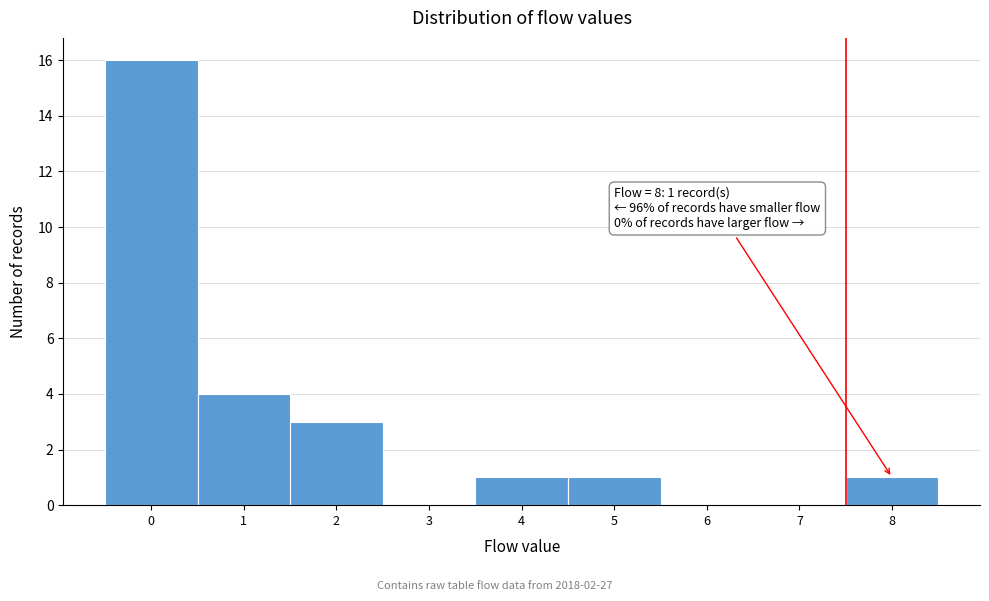

Reading left to right, transcribe all the data shown in this chart.

0=16	1=4	2=3	3=0	4=1	5=1	6=0	7=0	8=1